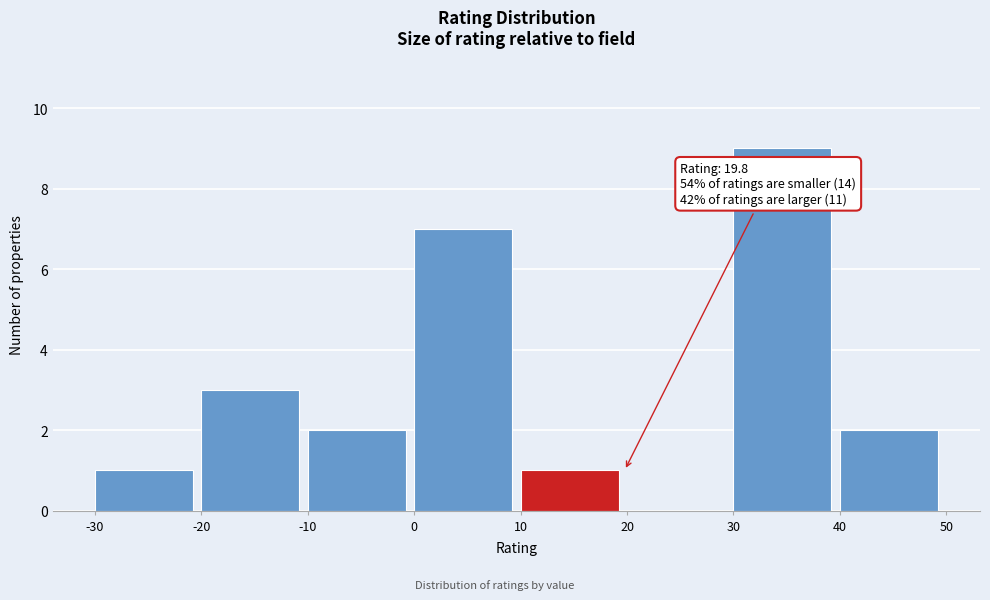

Over which range of the x-axis is the bar tallest?

30 to 40